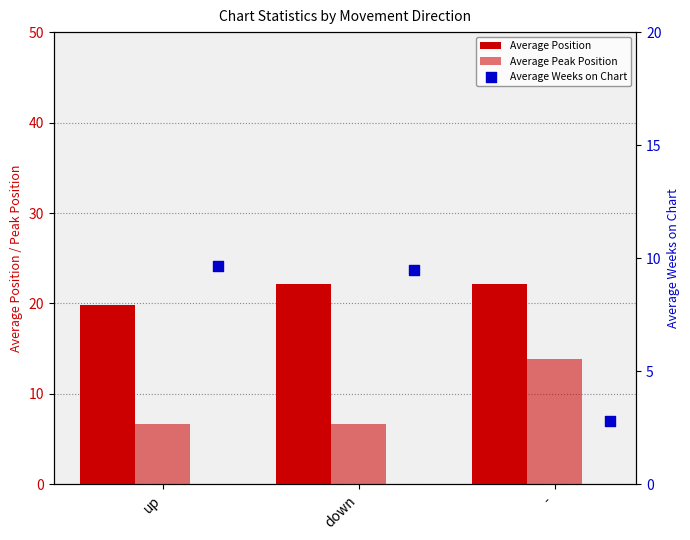

Which series has the largest total across all categories?

Average Position